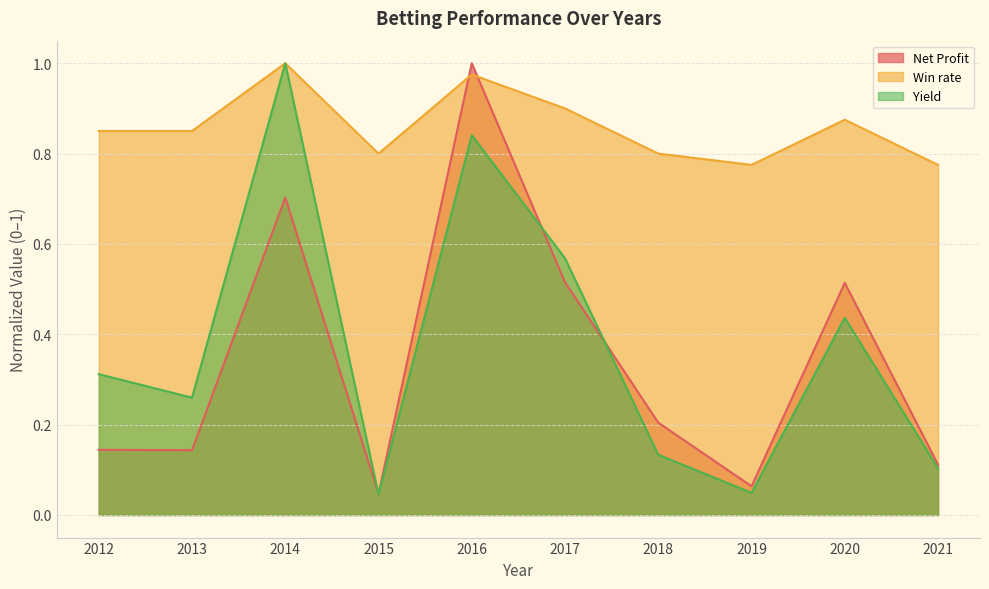

Which series changed the most between 2012 and 2016?

Net Profit